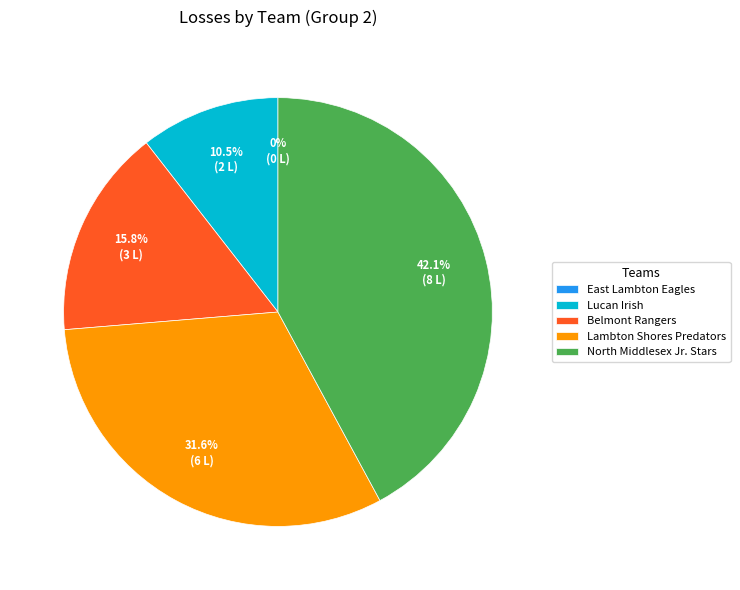

To the nearest percent, what is the difference between the North Middlesex Jr. Stars and East Lambton Eagles slice percentages?

42%